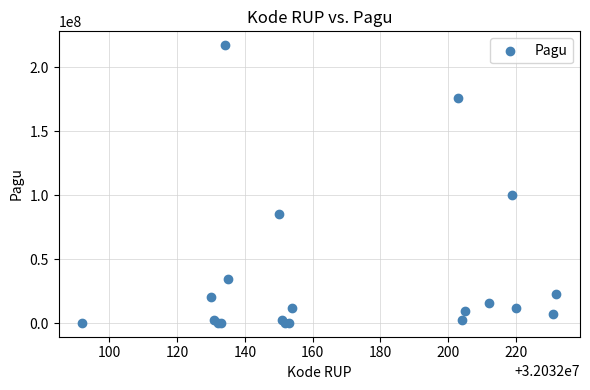

What Y value in the scatter plot is closest to 108800000?

99958000